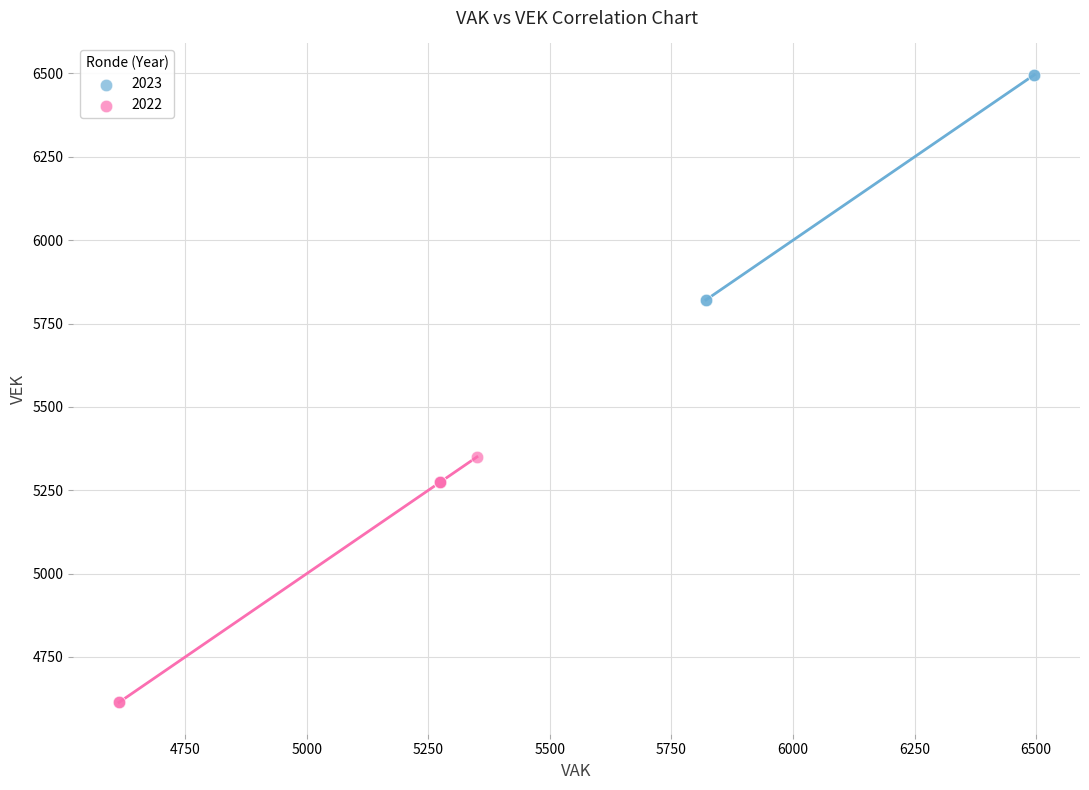

Which series contains the lowest Y value?

2022